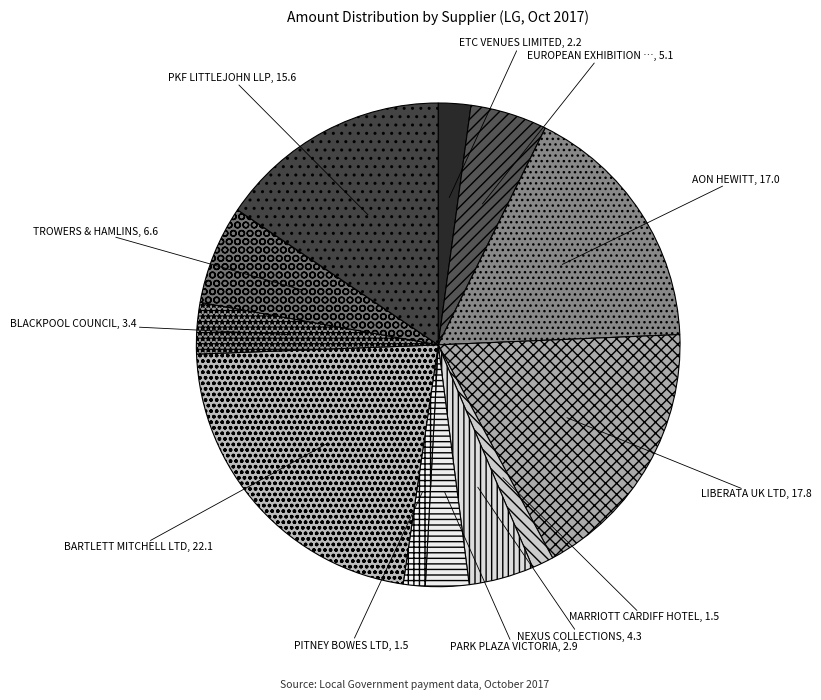

Count the number of slices in the pie.

12